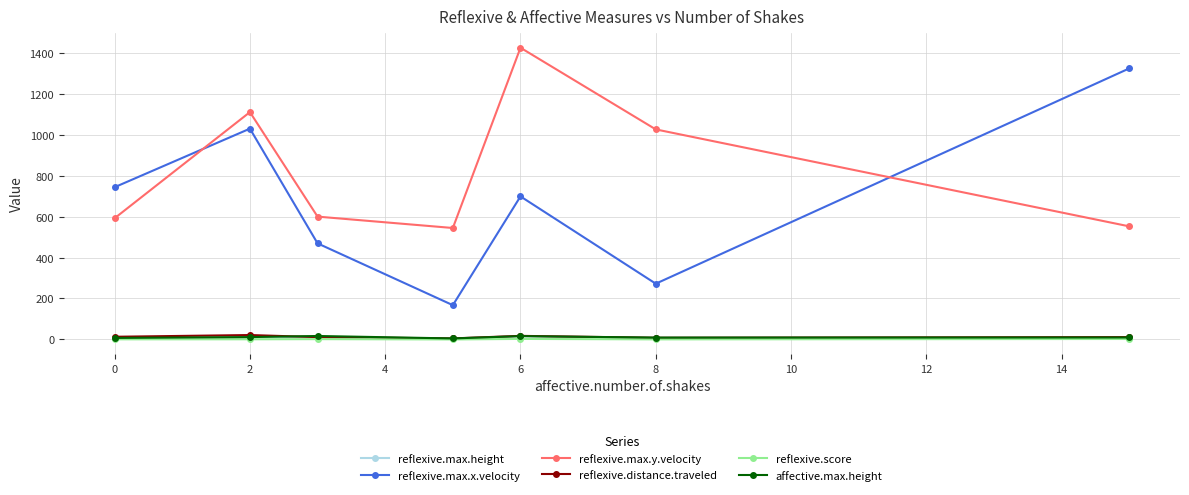

True or false: reflexive.max.x.velocity and reflexive.score cross at least once.

False